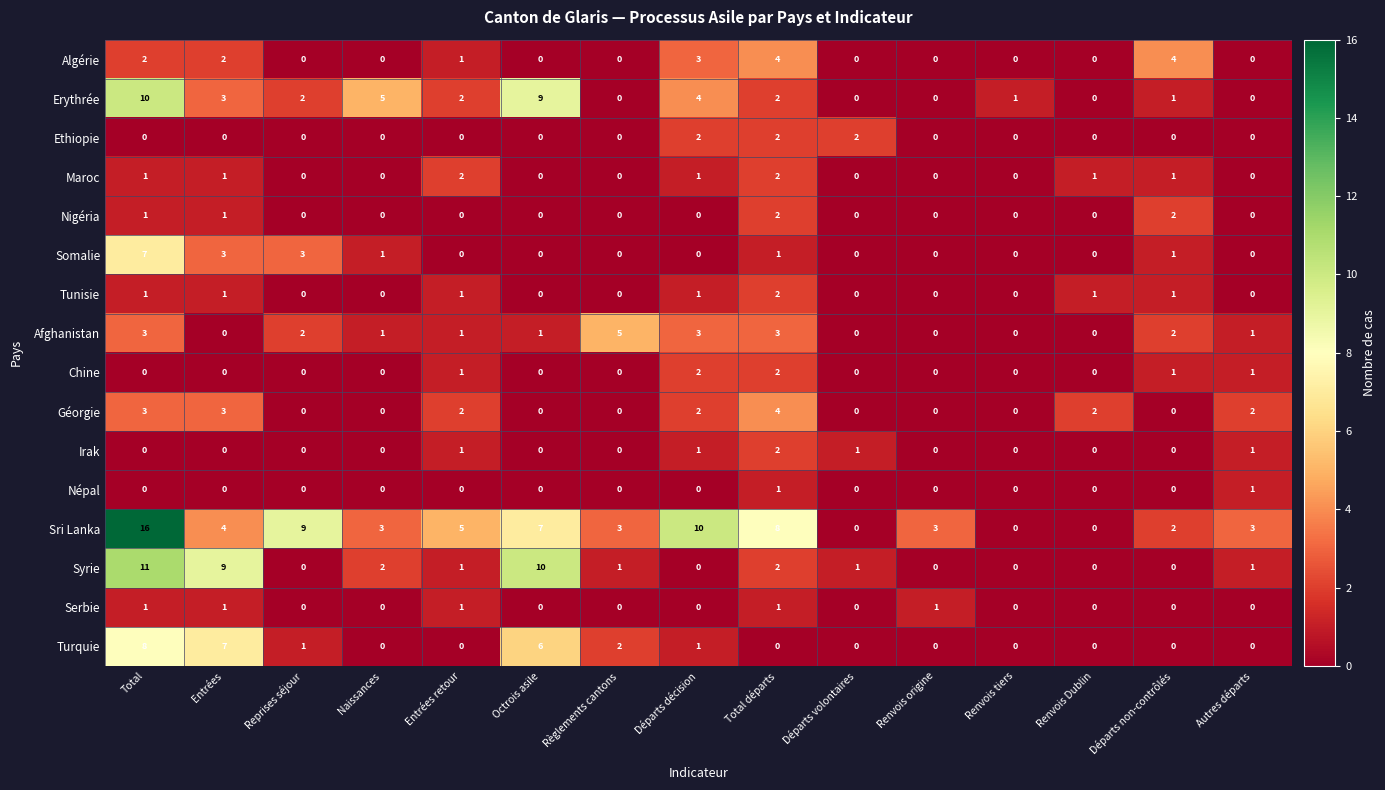

Is it true that Népal equals -1 at Total?

False